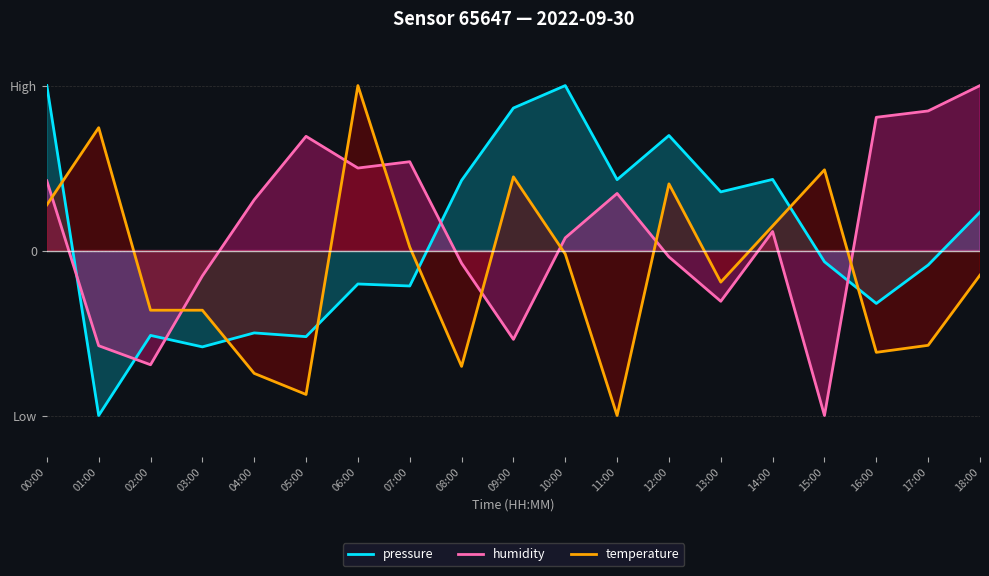

True or false: pressure has a value of -0.1 at 17:00.

False